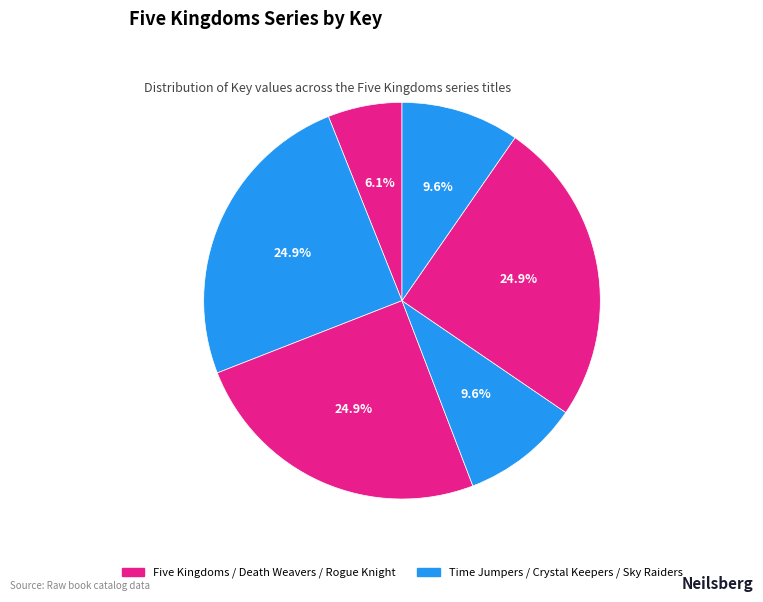

Is there any slice that represents more than half of the pie?

No